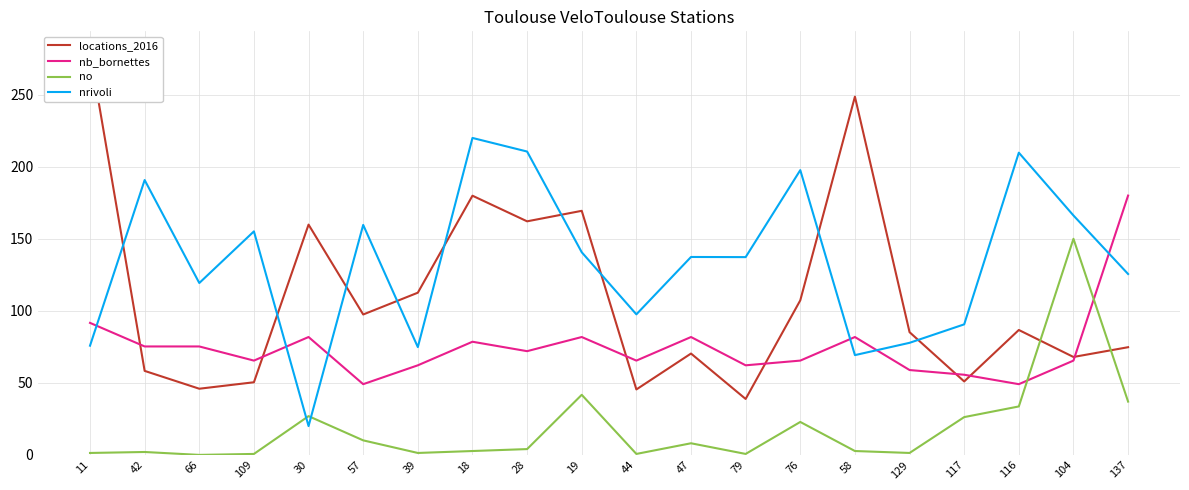

At which category does nrivoli reach its first local valley?

66